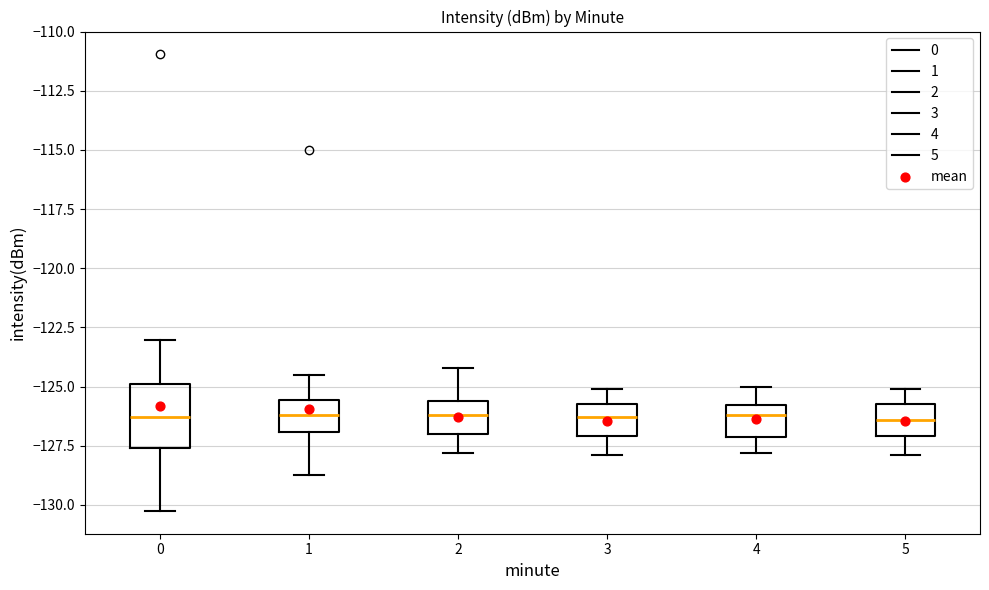

Where is the lower edge of the box at x = 5 on the y-axis? The values are not printed on the chart, so give them approximately, as read against the axis.

-127.0